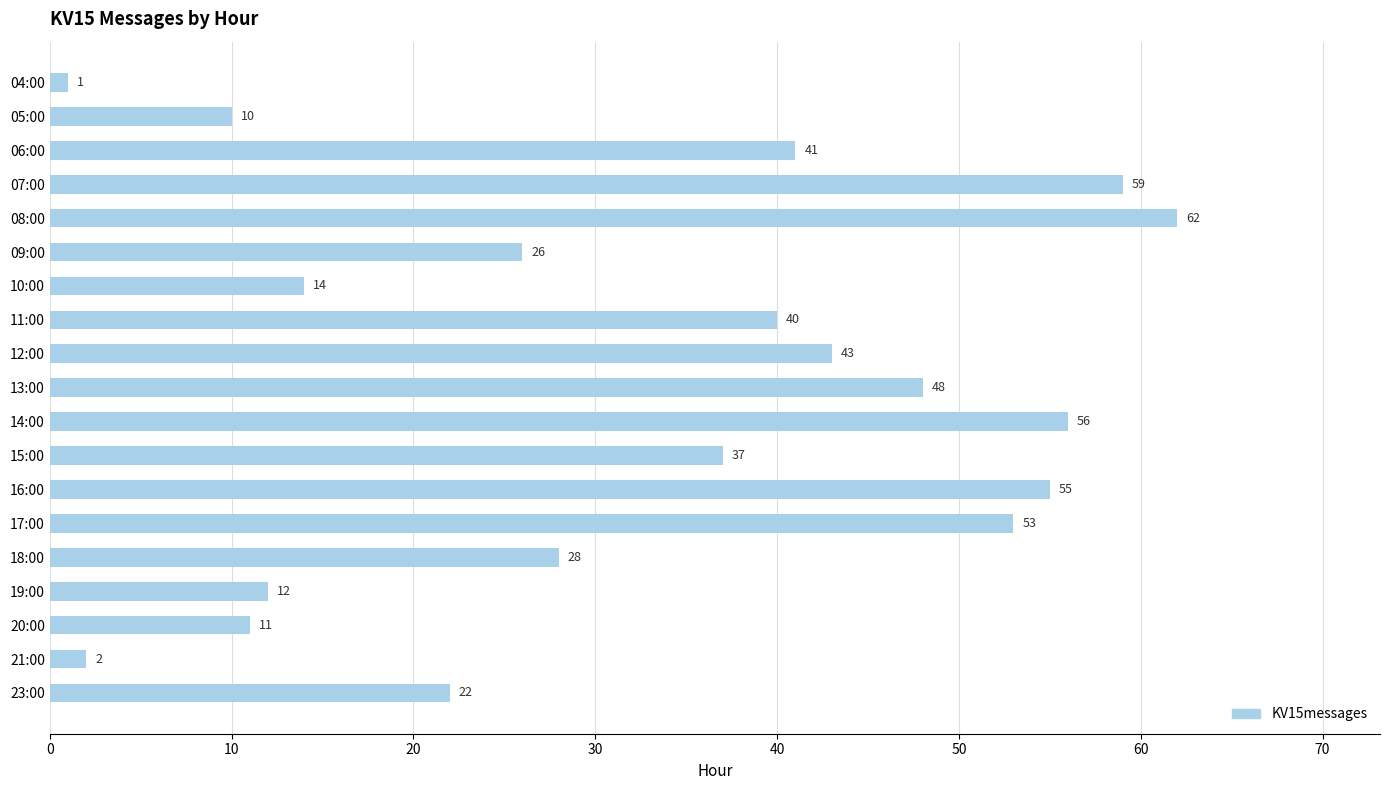

What is the label of the 12th bar from the top?

15:00